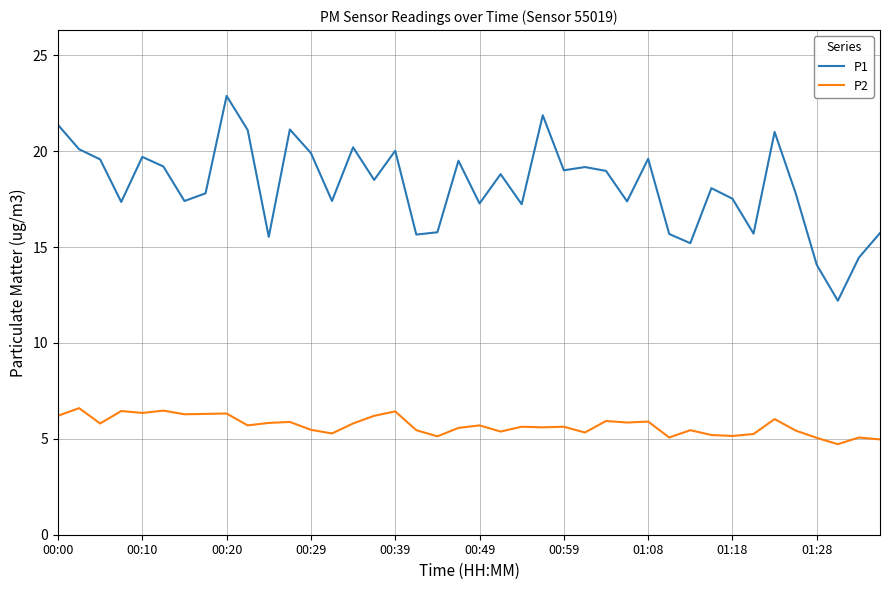

List the series in order of their overall mean, lowest first.

P2, P1